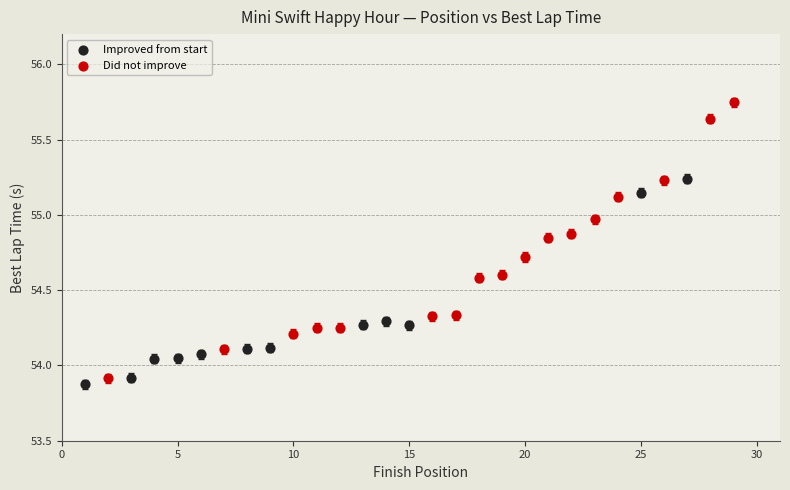

What are all the series names shown in the legend?

Improved from start, Did not improve